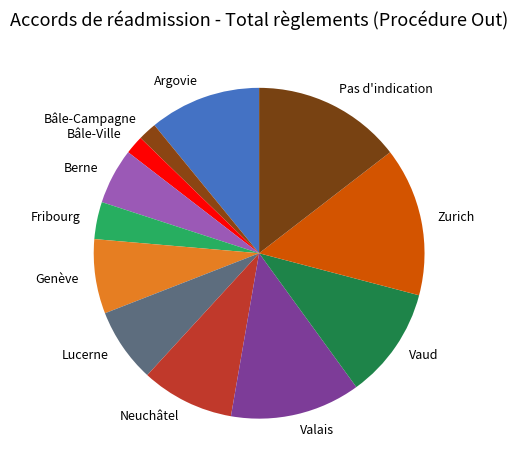

Is it true that Lucerne is 7% of the pie?

True